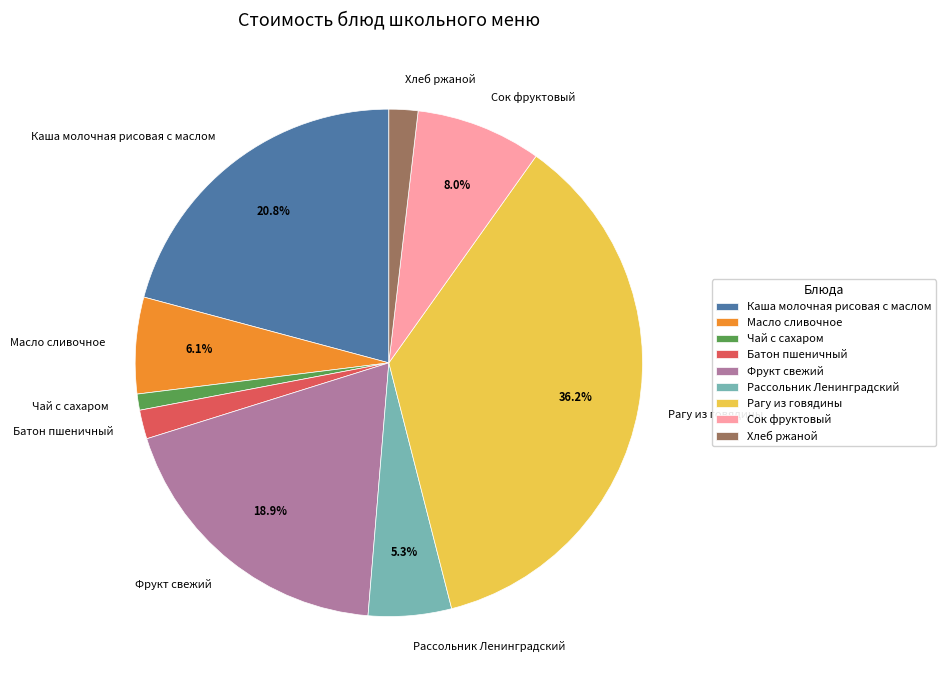

Is there any slice that represents more than half of the pie?

No